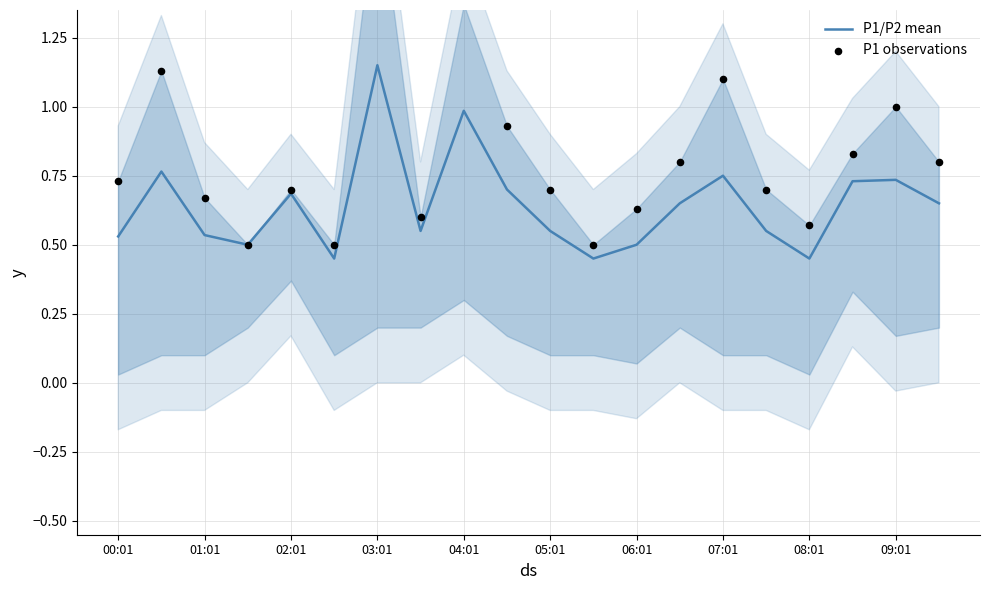

The P1/P2 mean series shows 1.1 at 07:01. True or false?

False